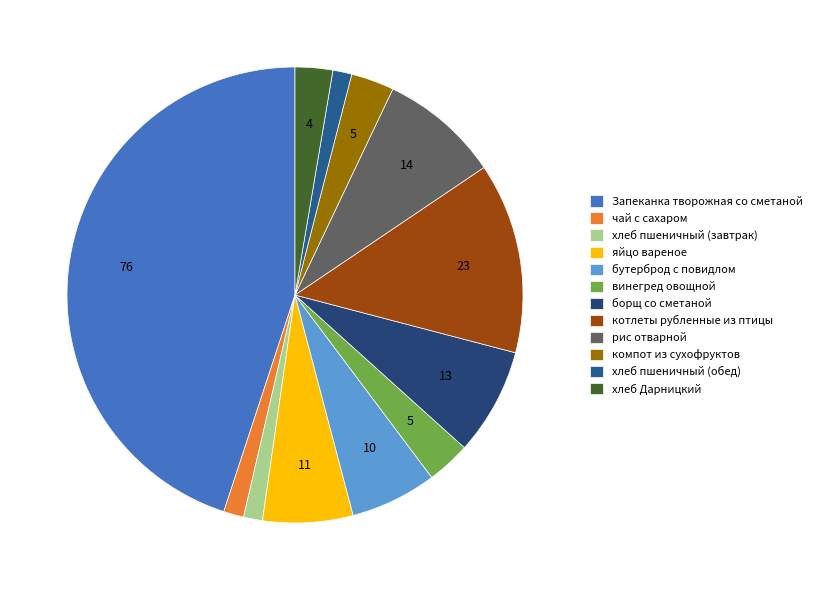

Is it true that хлеб пшеничный (завтрак) is 1% of the pie?

True